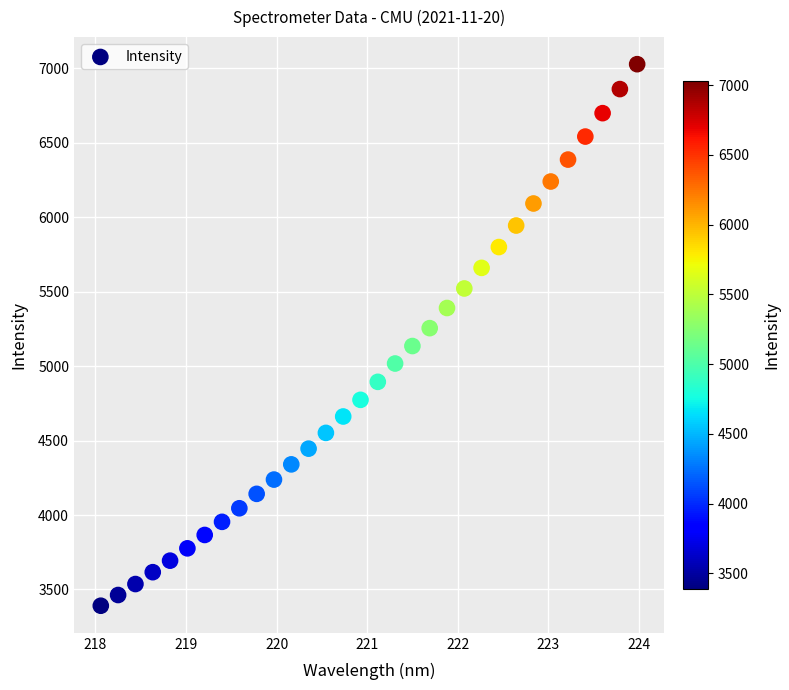

What is the range of X values (max minus min)?

5.9